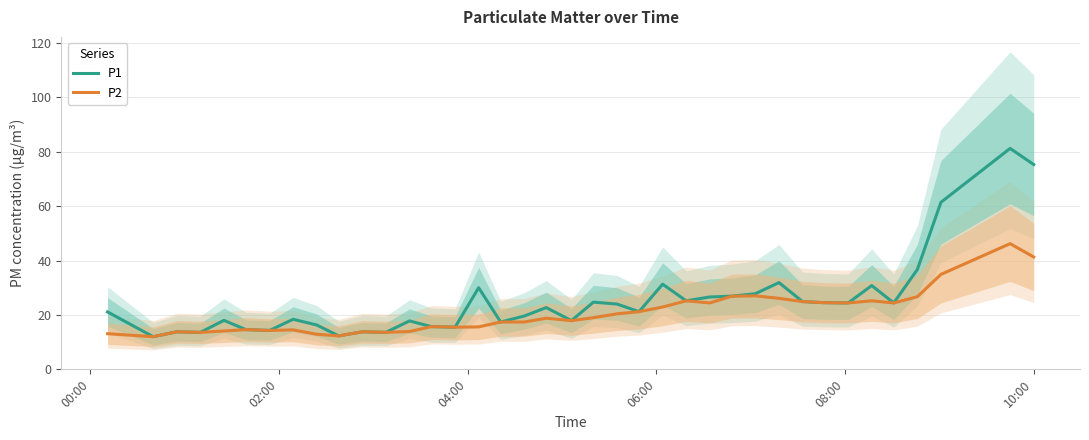

What is the maximum value for P1?

81.2